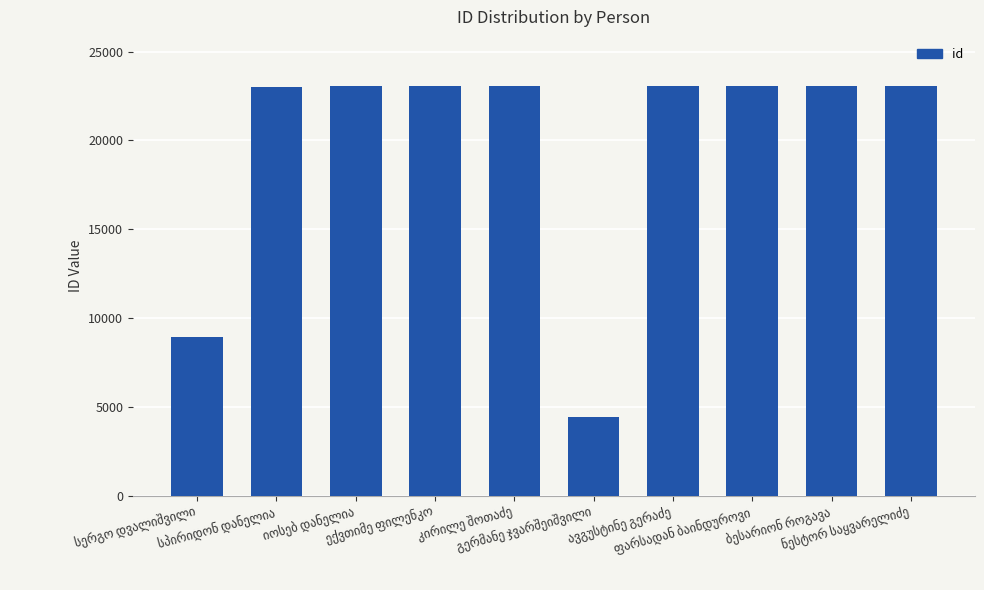

What is the greatest value displayed?

23064